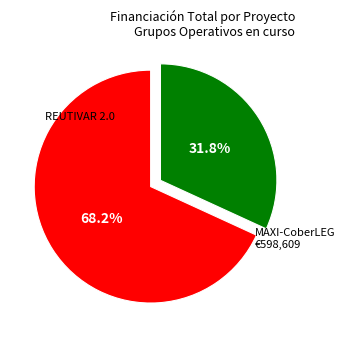

To the nearest percent, what portion does MAXI-CoberLEG represent?

68%